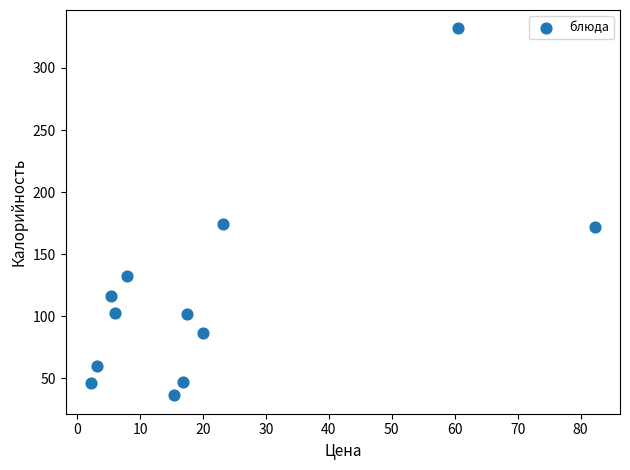

What is the average X value?

21.7